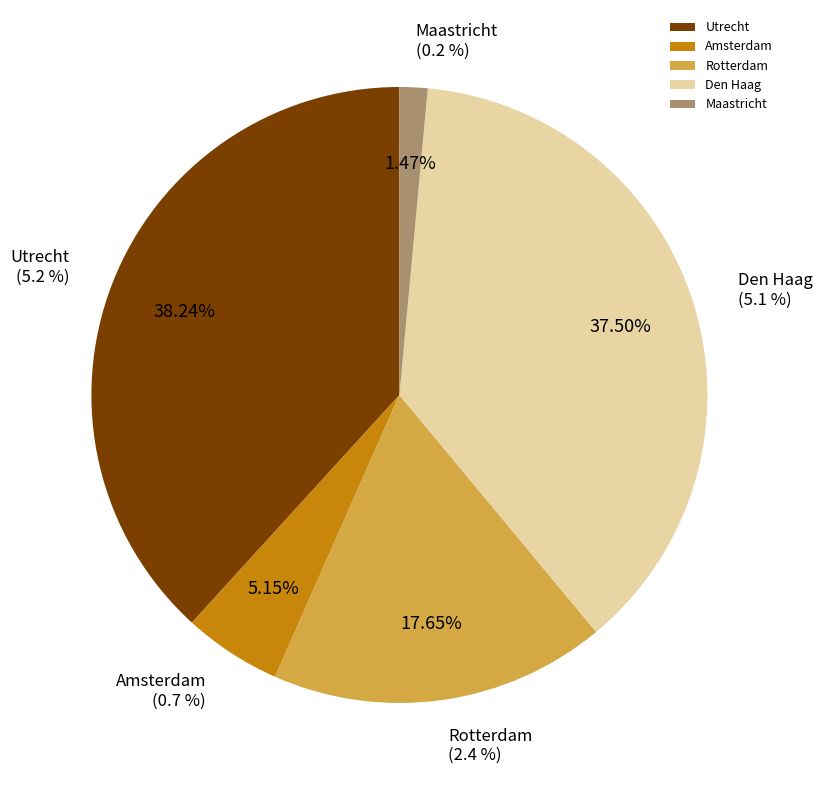

Does any single category account for the majority?

No